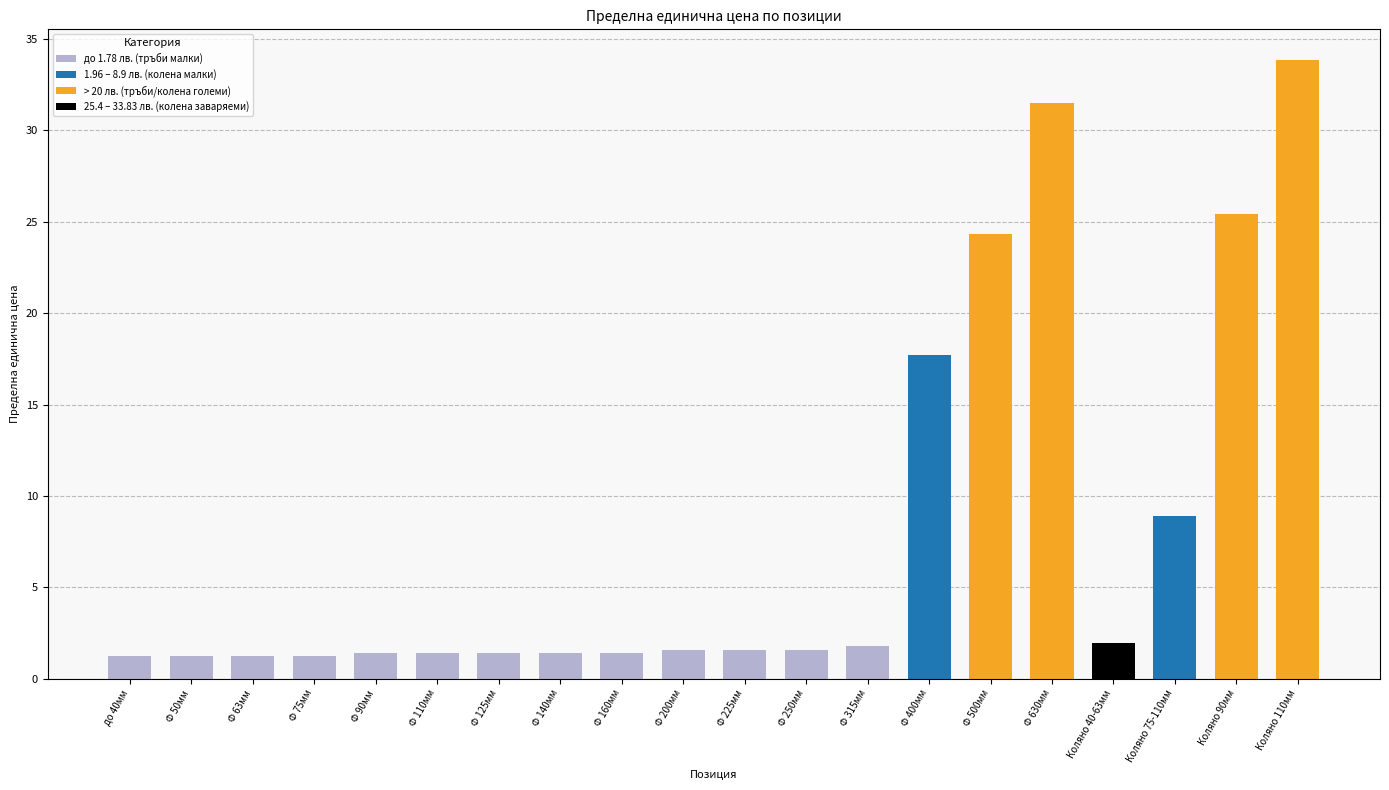

What is the change in value from до 40мм to Коляно 110мм?

+32.6